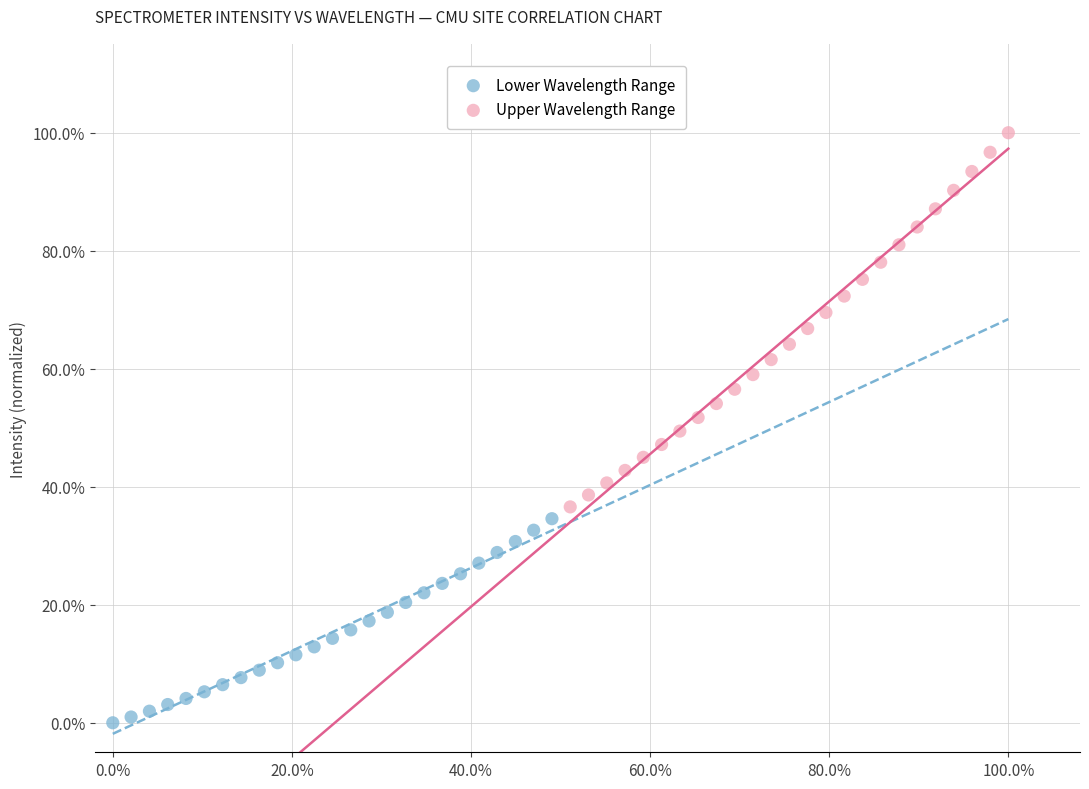

What are all the series names shown in the legend?

Lower Wavelength Range, Upper Wavelength Range